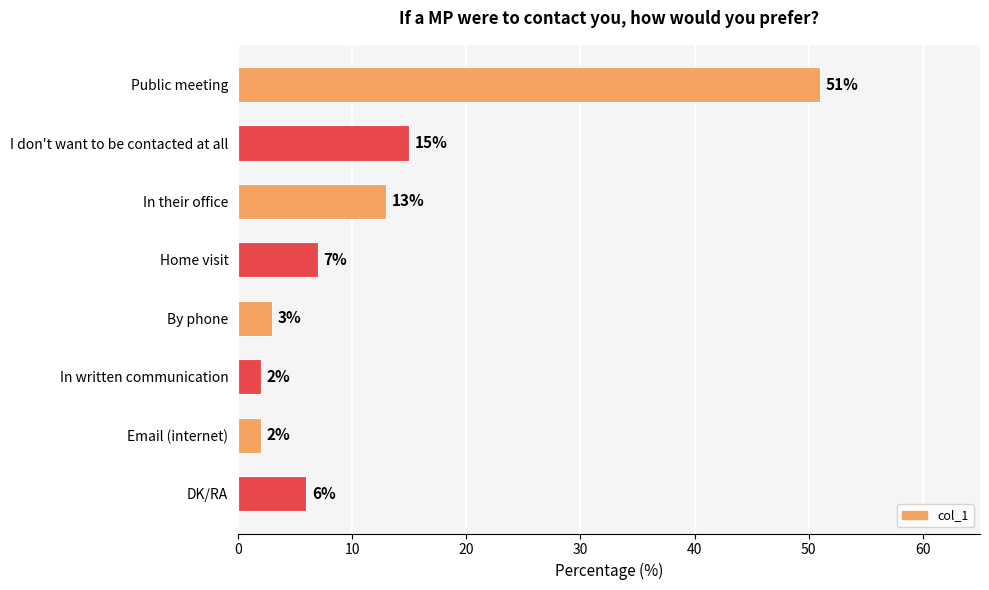

Where is the data nearest to the value 26?

I don't want to be contacted at all